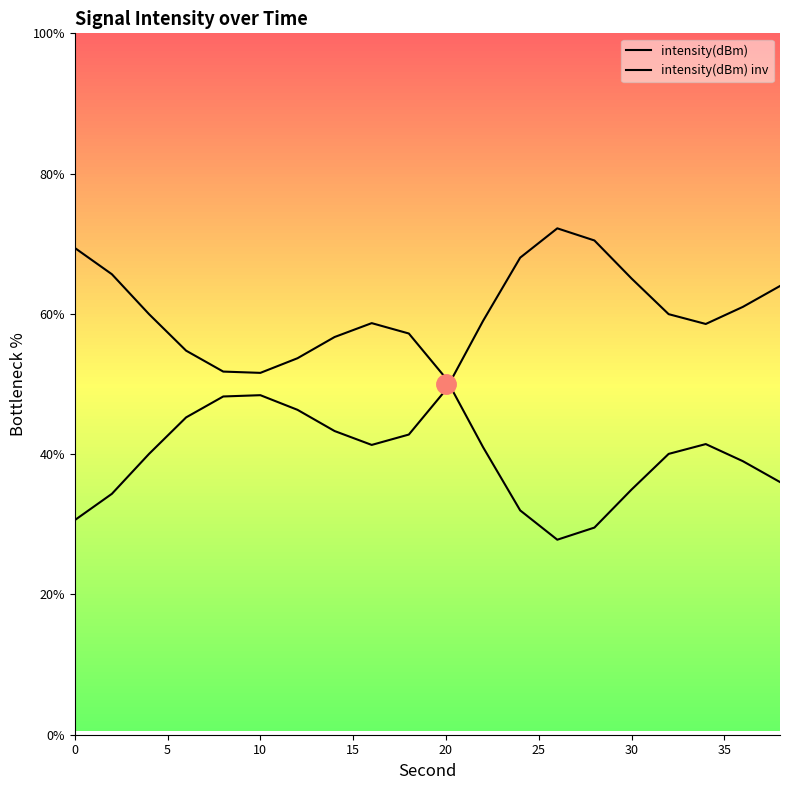

List the series in order of their peak value, lowest first.

intensity(dBm) inv, intensity(dBm)